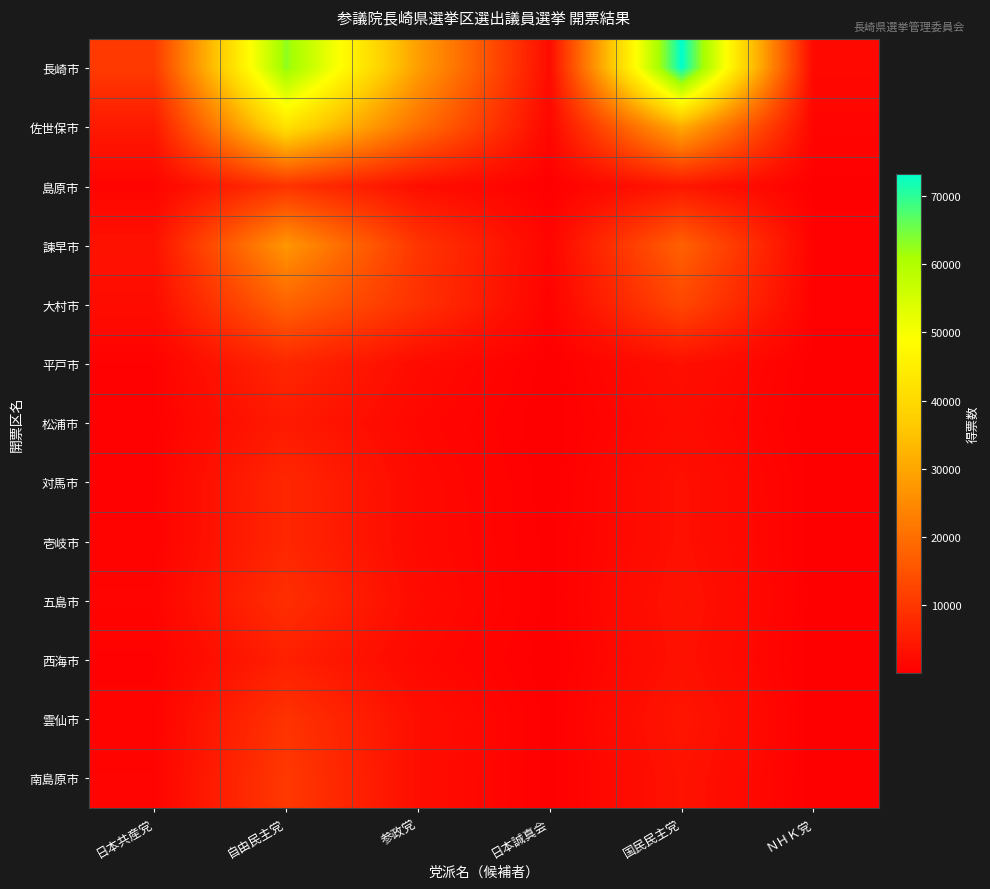

Which series changed the most between 参政党 and 日本誠真会?

長崎市